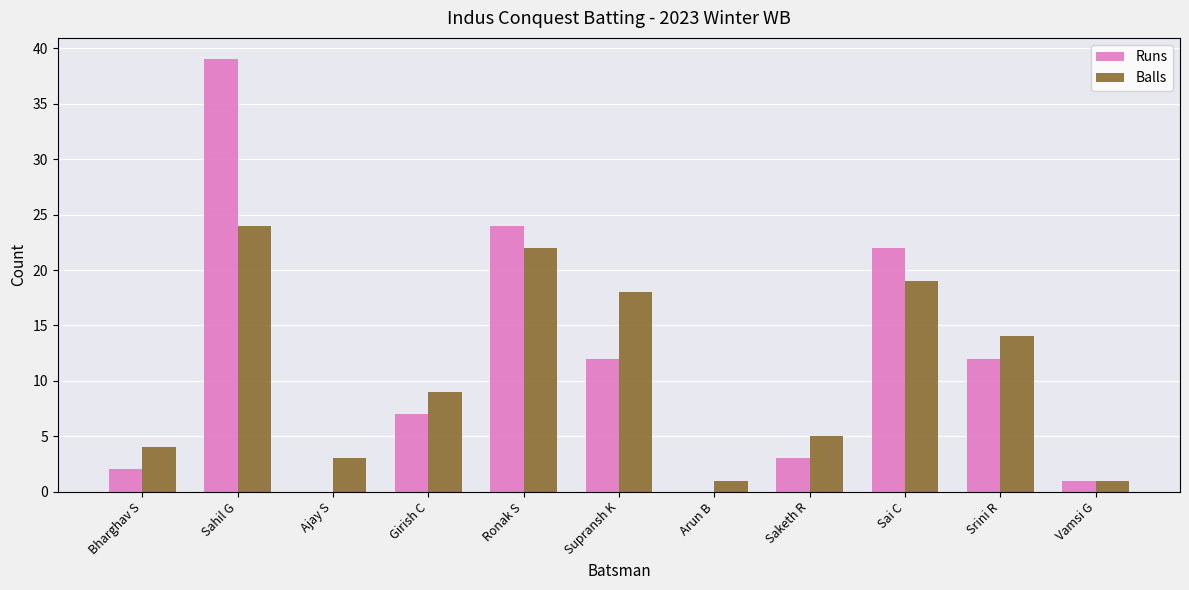

What is the sum of all Runs values?

122